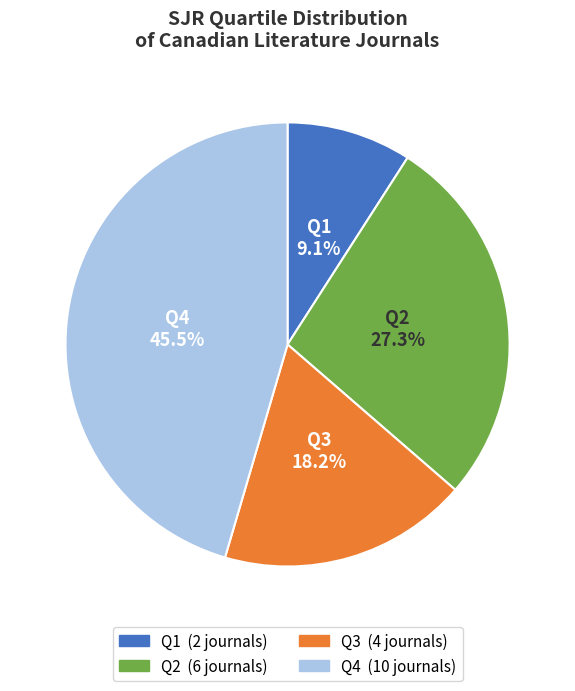

Which slice is the largest?

Q4